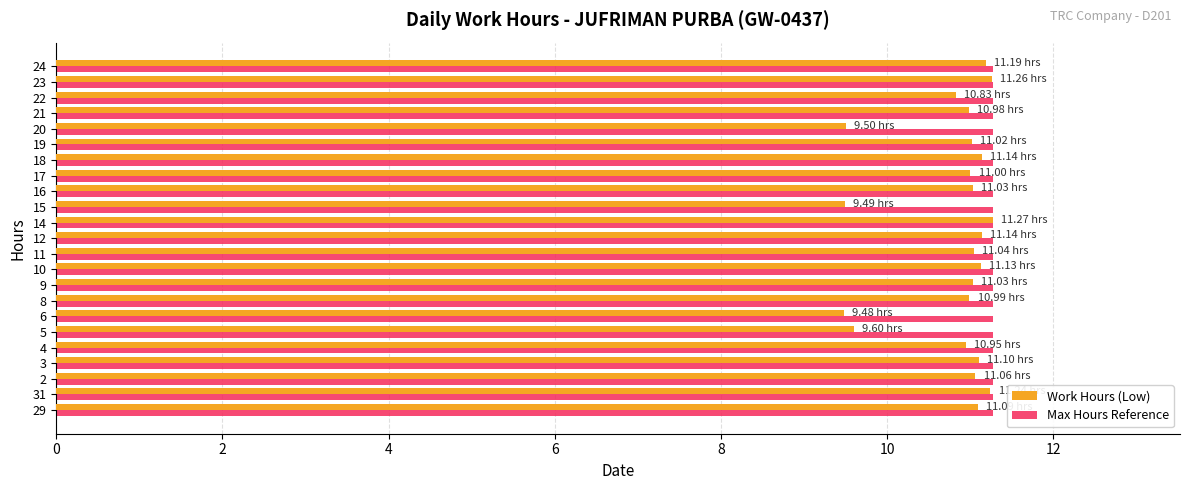

Read the Work Hours (Low) value at 8.

11.0